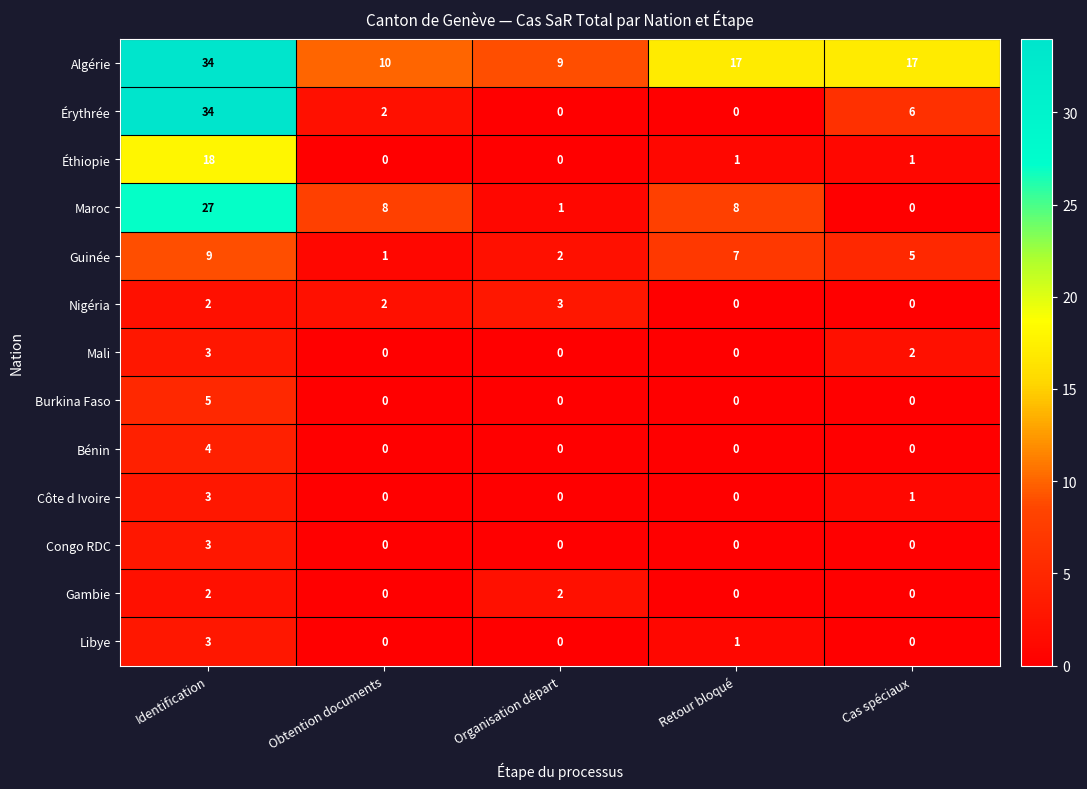

The Guinée series shows 3 at Cas spéciaux. True or false?

False